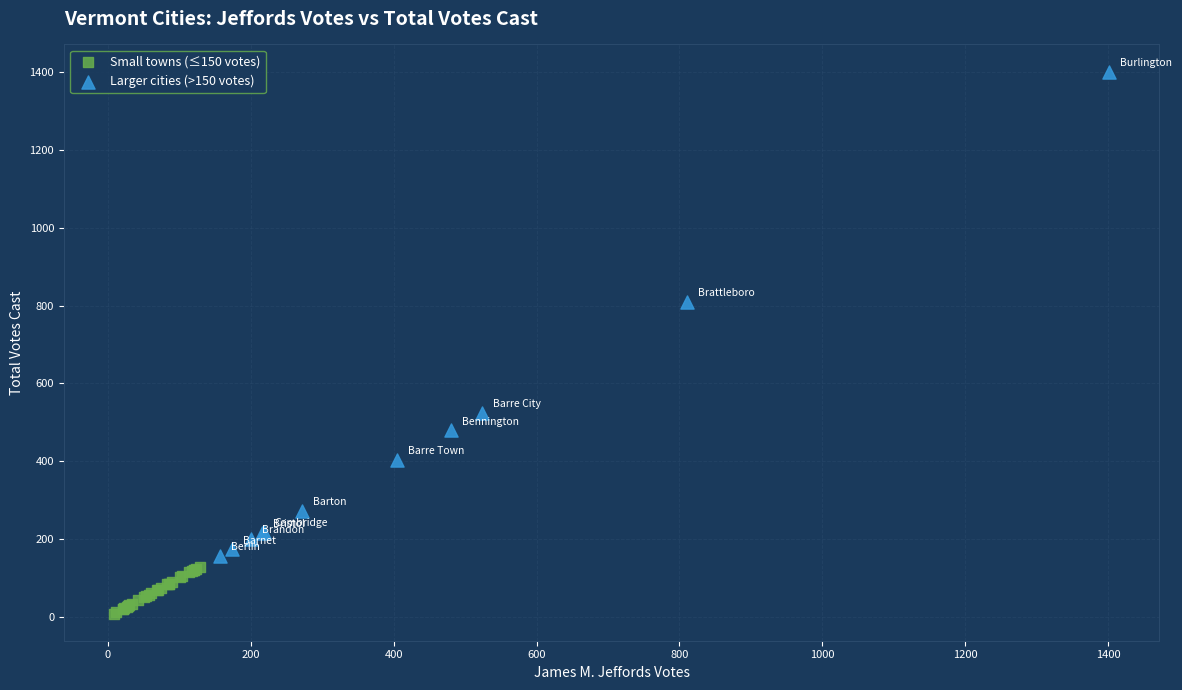

What are all the series names shown in the legend?

Small towns (≤150 votes), Larger cities (>150 votes)